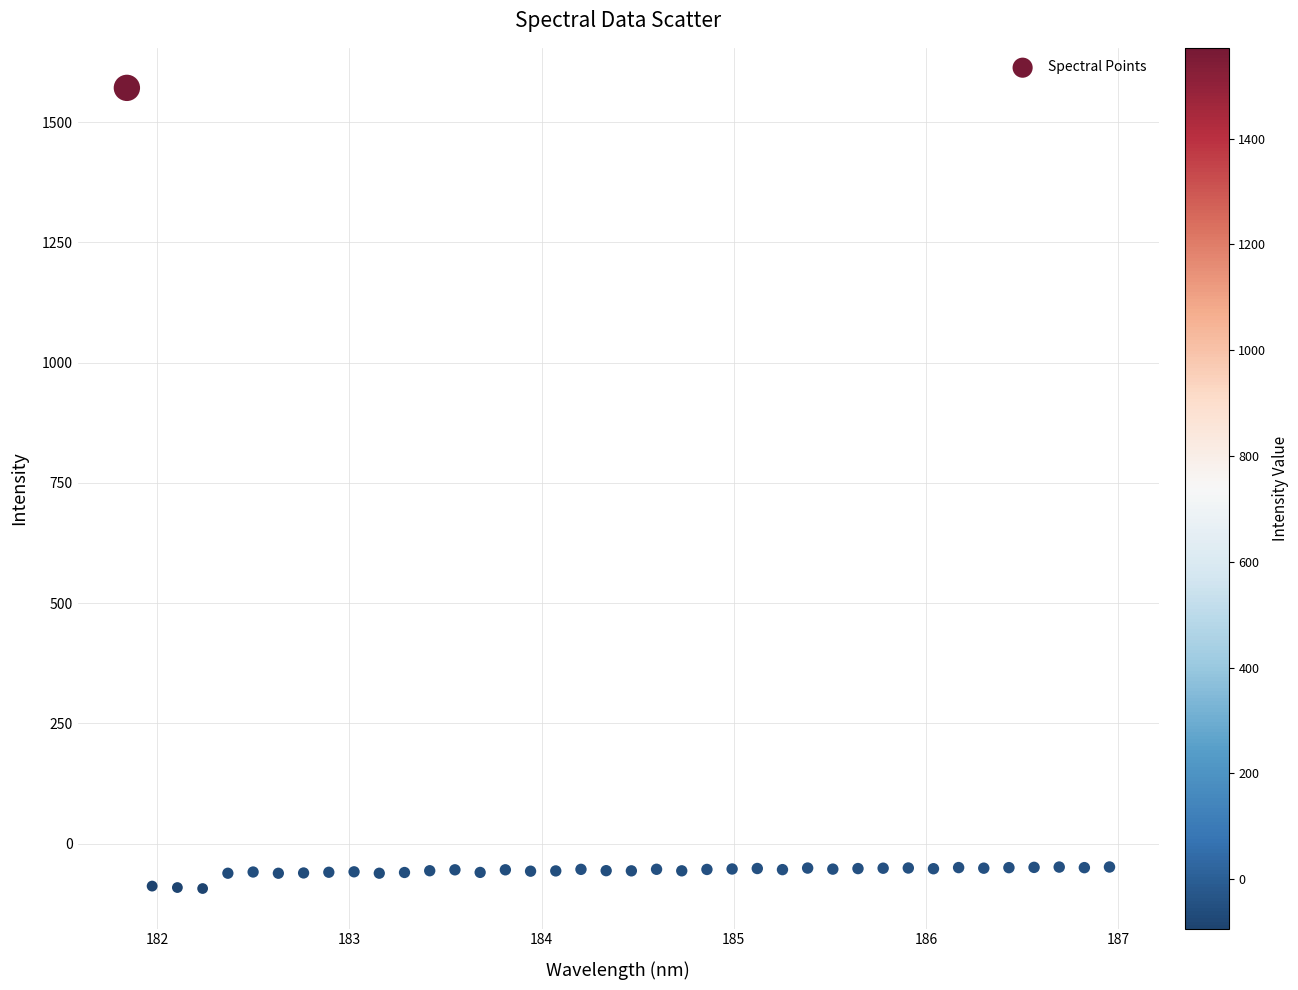

What is the range of Y values (max minus min)?

1665.1